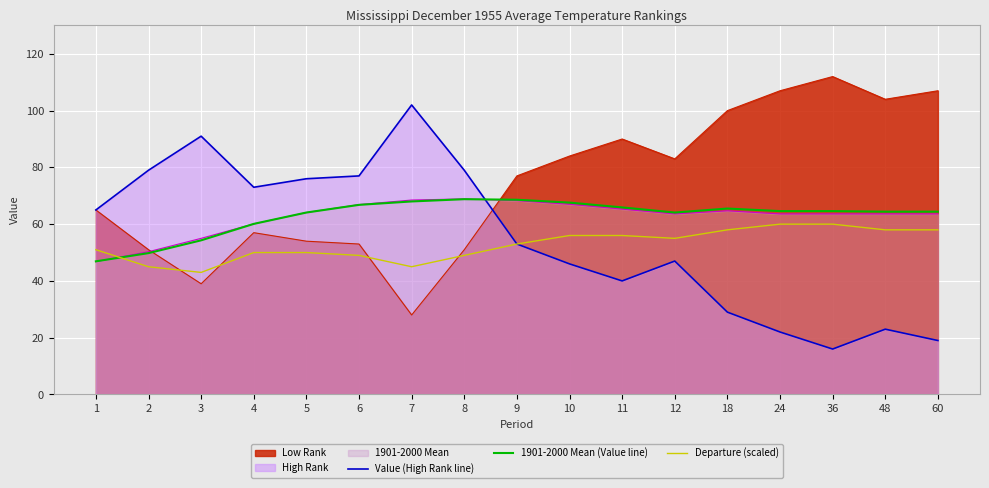

At how many categories does at least one series exceed 40?

17